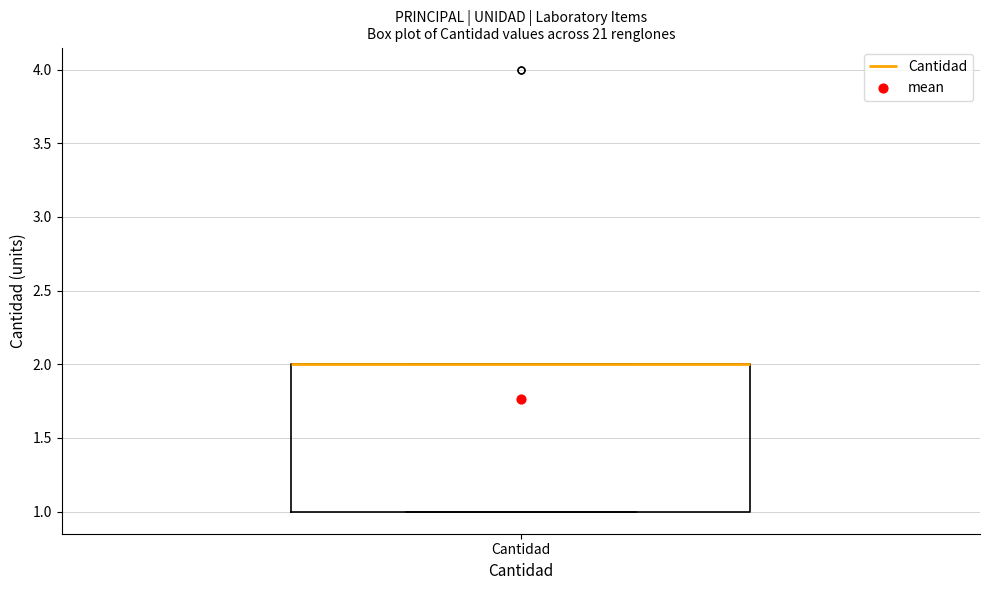

Where is the lower edge of the box for Cantidad on the y-axis? The values are not printed on the chart, so give them approximately, as read against the axis.

1